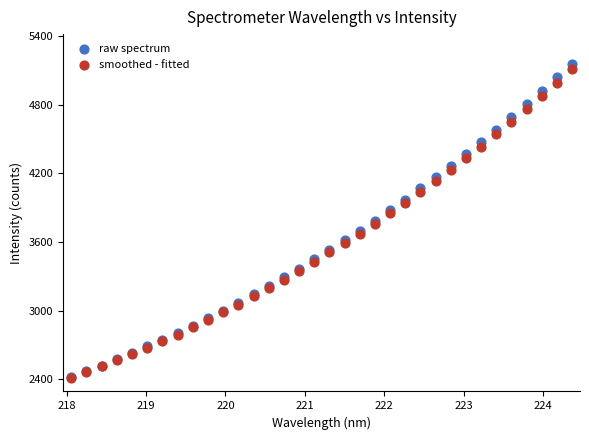

What are all the series names shown in the legend?

raw spectrum, smoothed - fitted